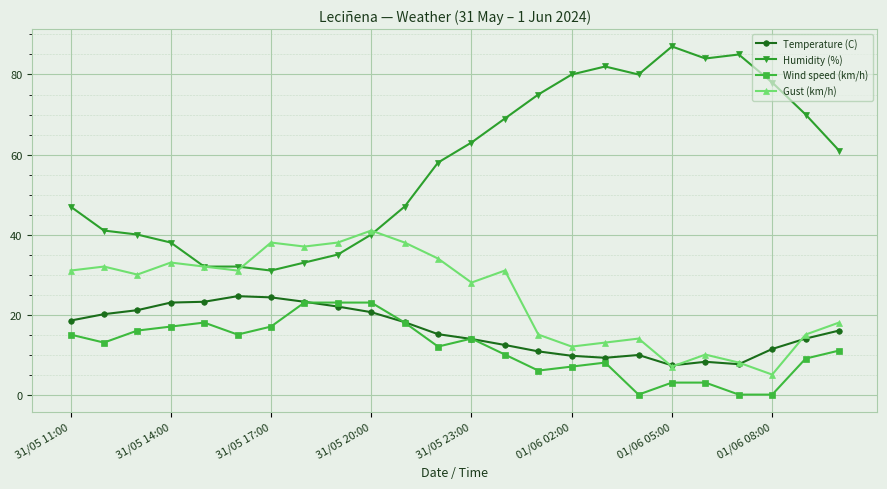

Which series has the largest range (max minus min)?

Humidity (%)